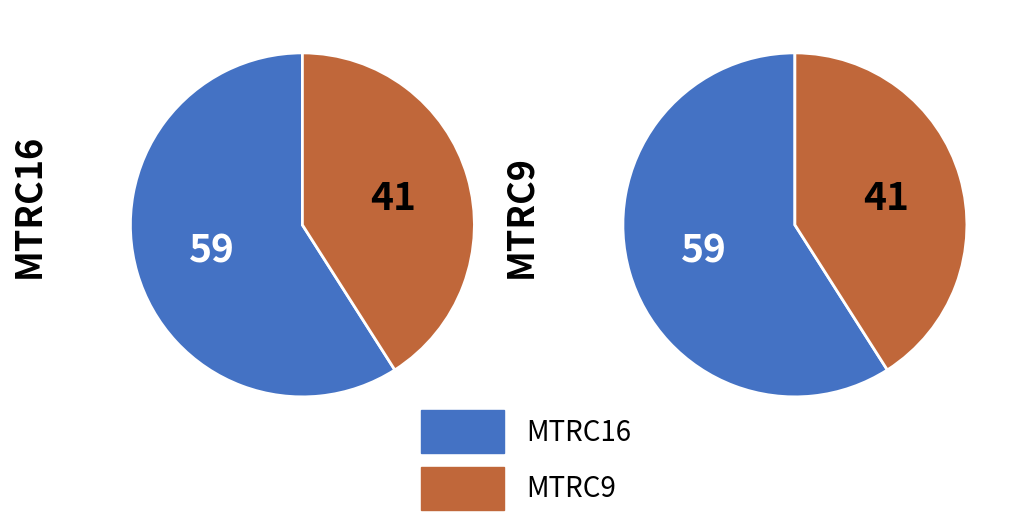

What percentage is the MTRC16 slice, to the nearest percent?

59%